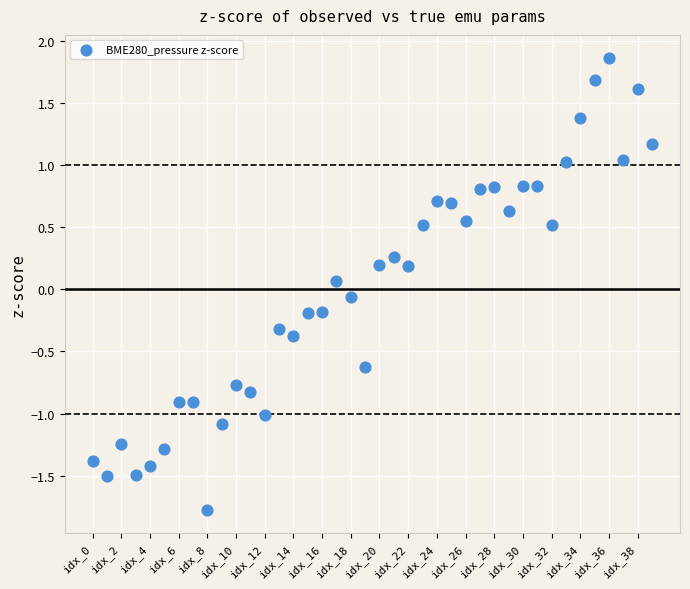

What is the range of Y values (max minus min)?

3.6